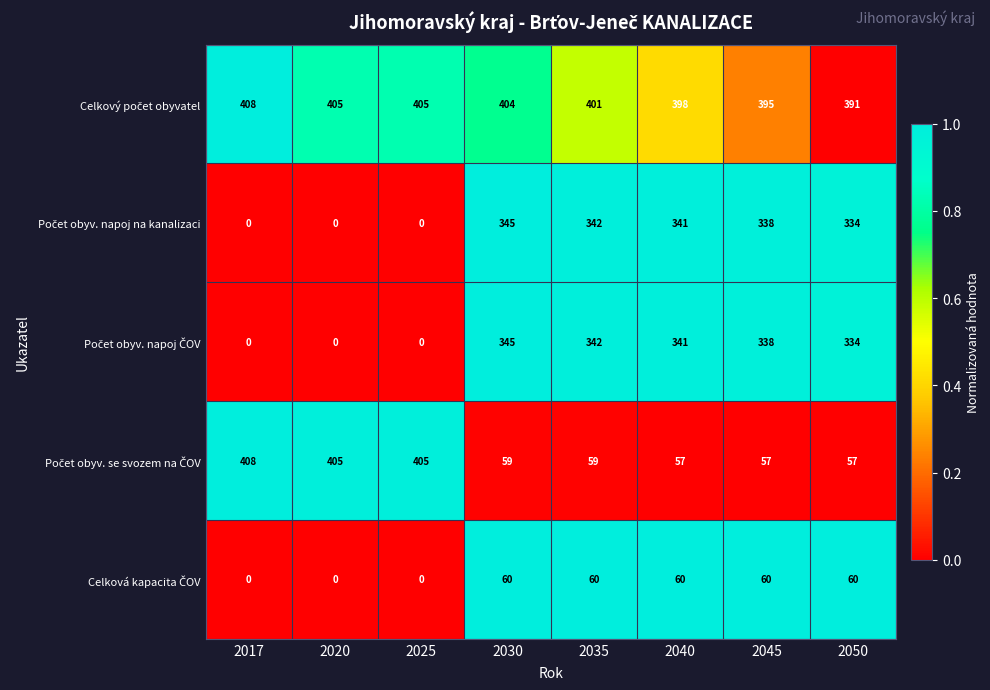

At which category is the sum across all series the highest?

2030